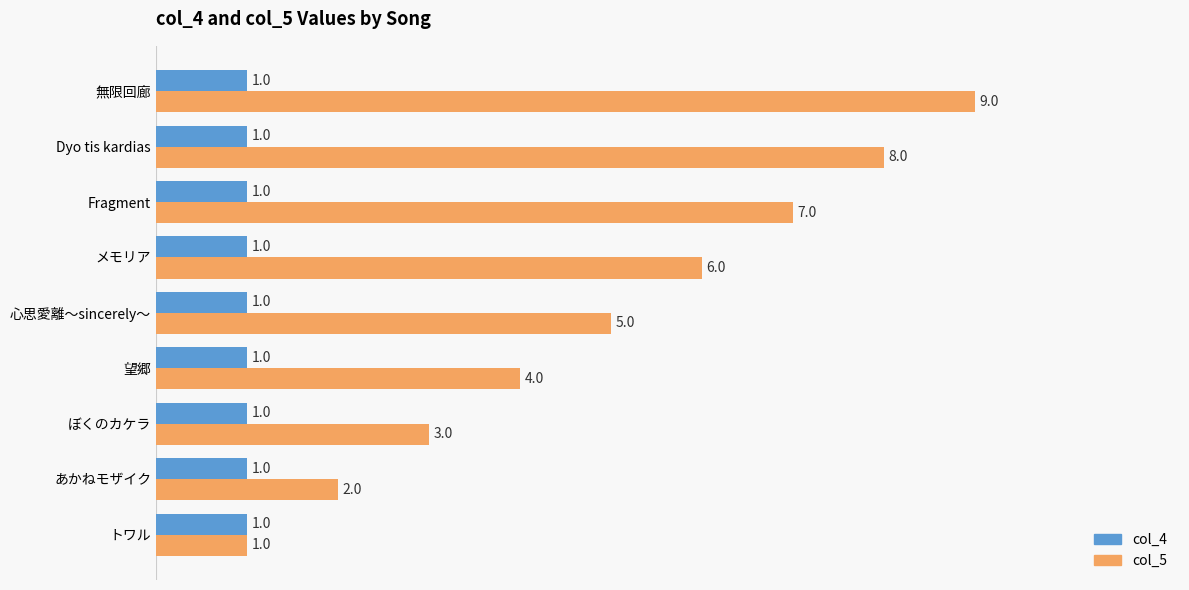

What is the spread (max minus min) of values at Dyo tis kardias?

7